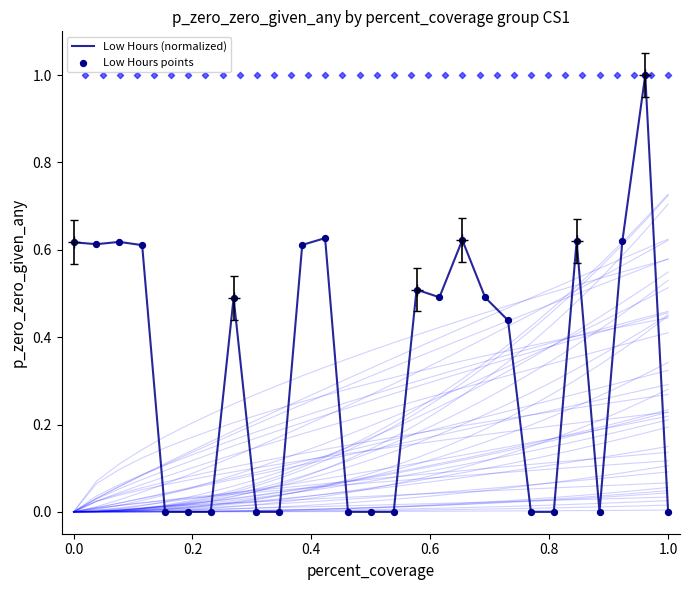

Which series has the largest Y range (max minus min)?

Low Hours (normalized)